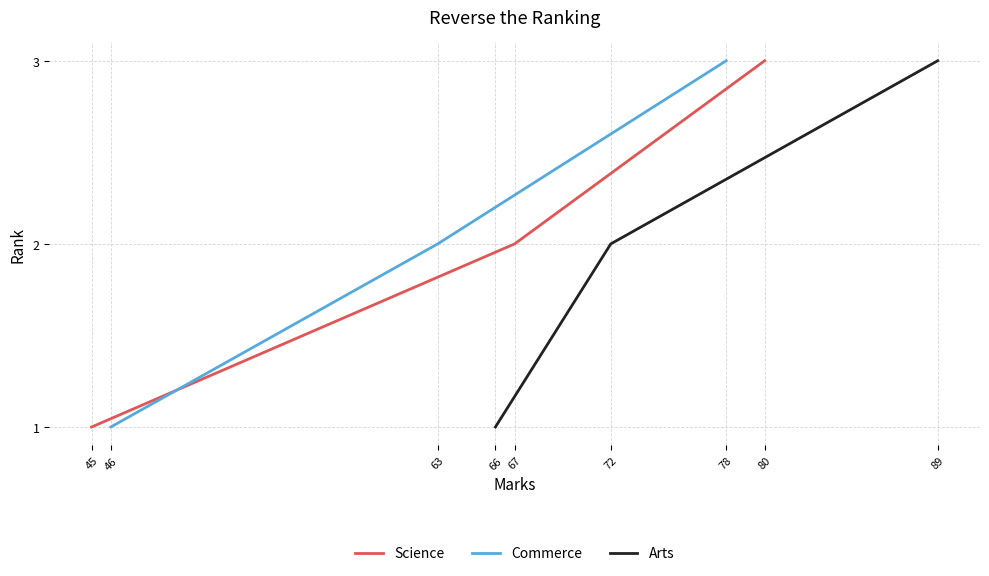

True or false: Commerce has a value of 4 at 63.

False